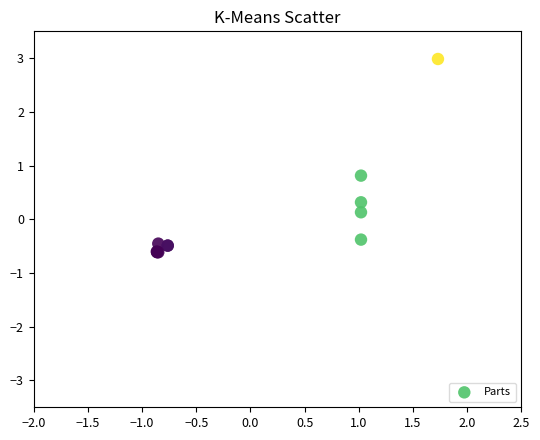

What Y value in the scatter plot is closest to 1?

0.8